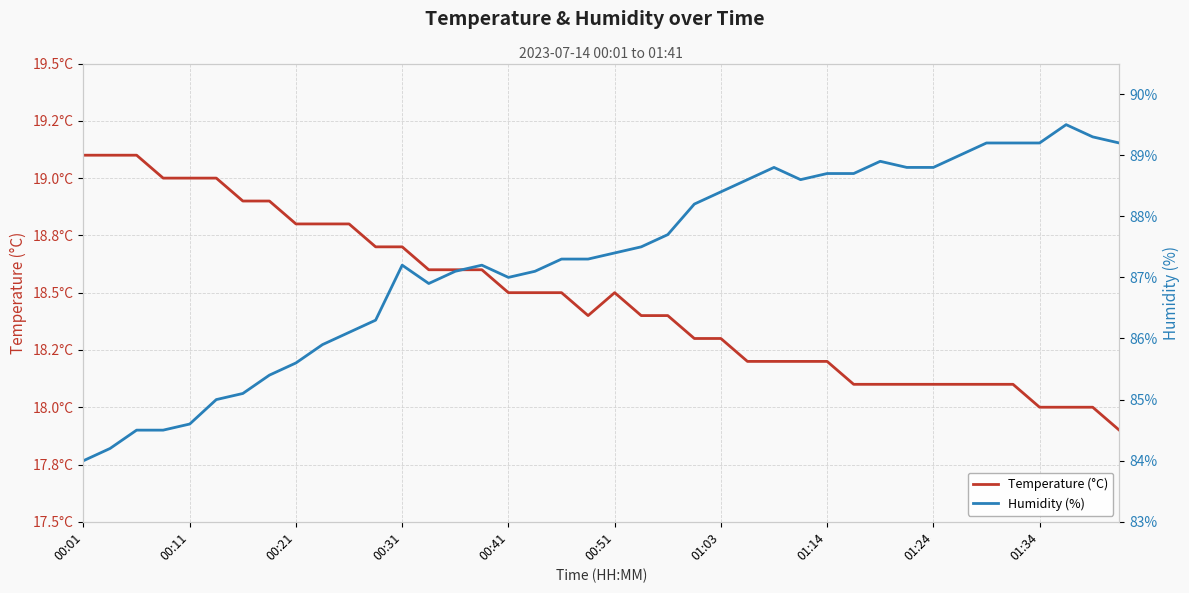

Reading right to left, what are all the values shown in this chart?

Temperature (°C): 17.9	18.0	18.0	18.0	18.1	18.1	18.1	18.1	18.1	18.1	18.1	18.2	18.2	18.2	18.2	18.3	18.3	18.4	18.4	18.5	18.4	18.5	18.5	18.5	18.6	18.6	18.6	18.7	18.7	18.8	18.8	18.8	18.9	18.9	19.0	19.0	19.0	19.1	19.1	19.1
Humidity (%): 89.2	89.3	89.5	89.2	89.2	89.2	89.0	88.8	88.8	88.9	88.7	88.7	88.6	88.8	88.6	88.4	88.2	87.7	87.5	87.4	87.3	87.3	87.1	87.0	87.2	87.1	86.9	87.2	86.3	86.1	85.9	85.6	85.4	85.1	85.0	84.6	84.5	84.5	84.2	84.0